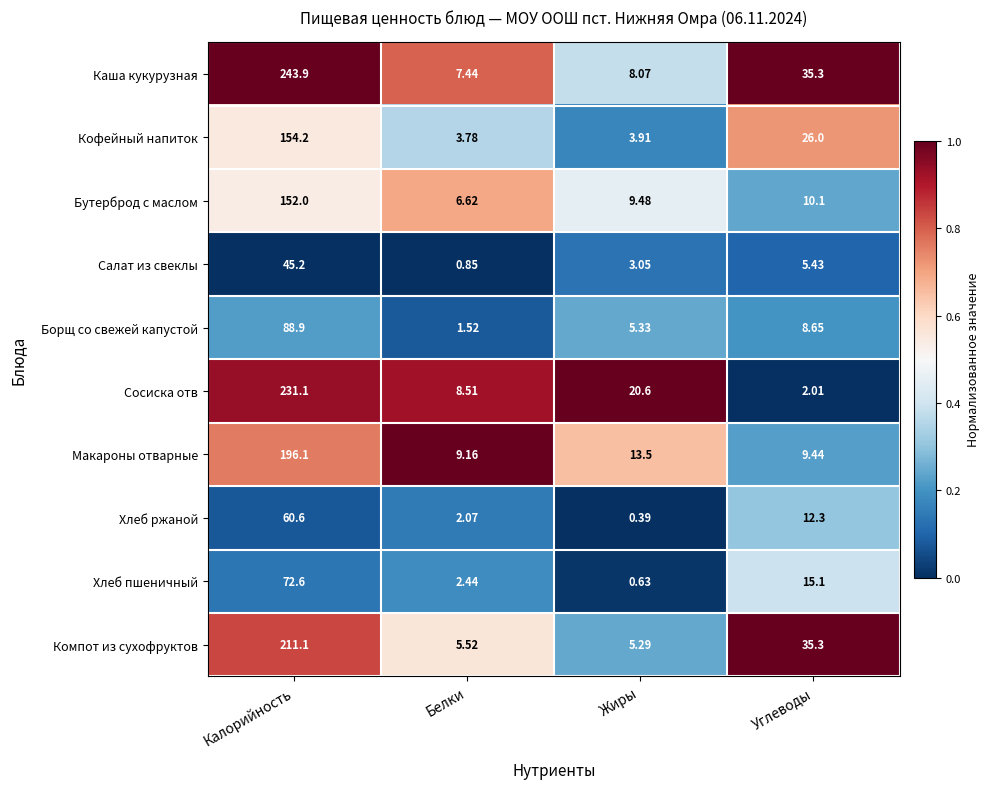

How many data points does each series have?

4